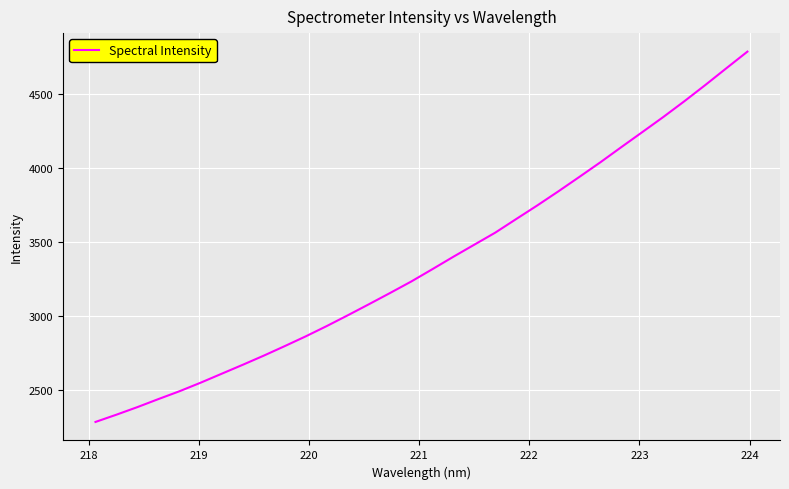

What is the greatest value displayed?

4783.5